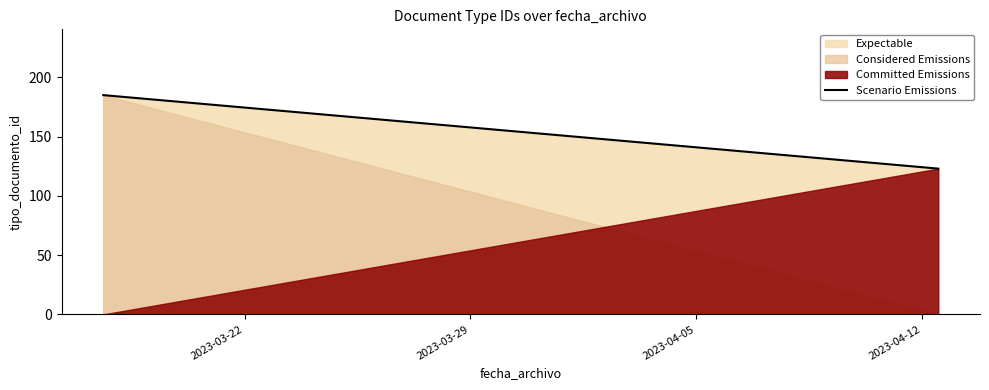

What is the greatest value displayed?

185